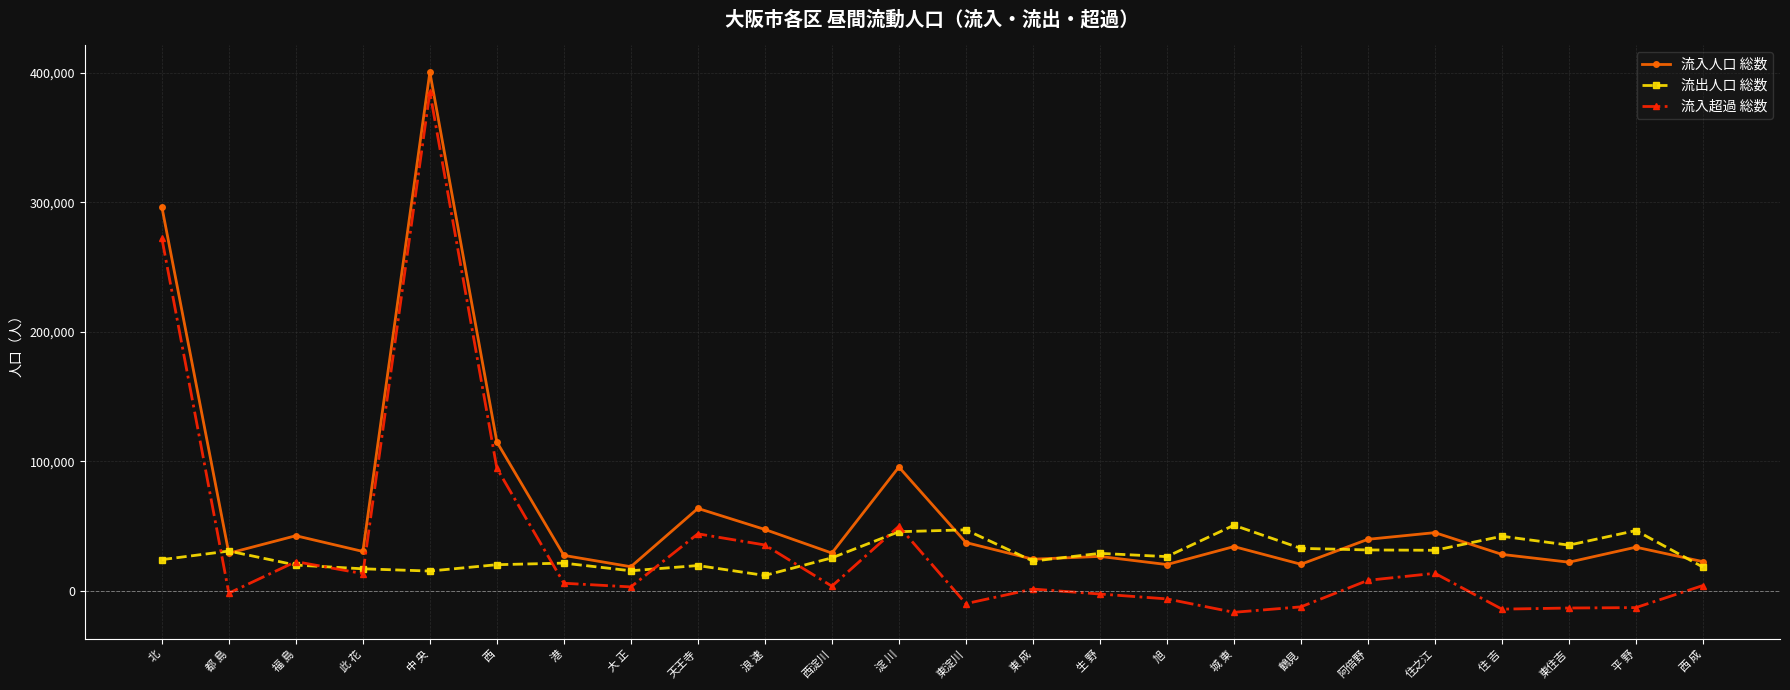

What is the value of the 流入人口 総数 point at the 3rd from the left?

42646